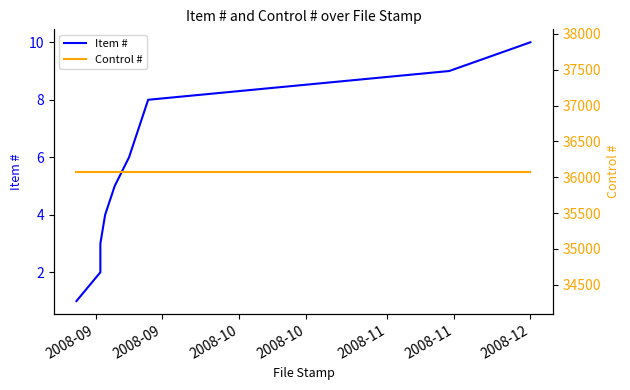

How many lines are shown in the chart?

2